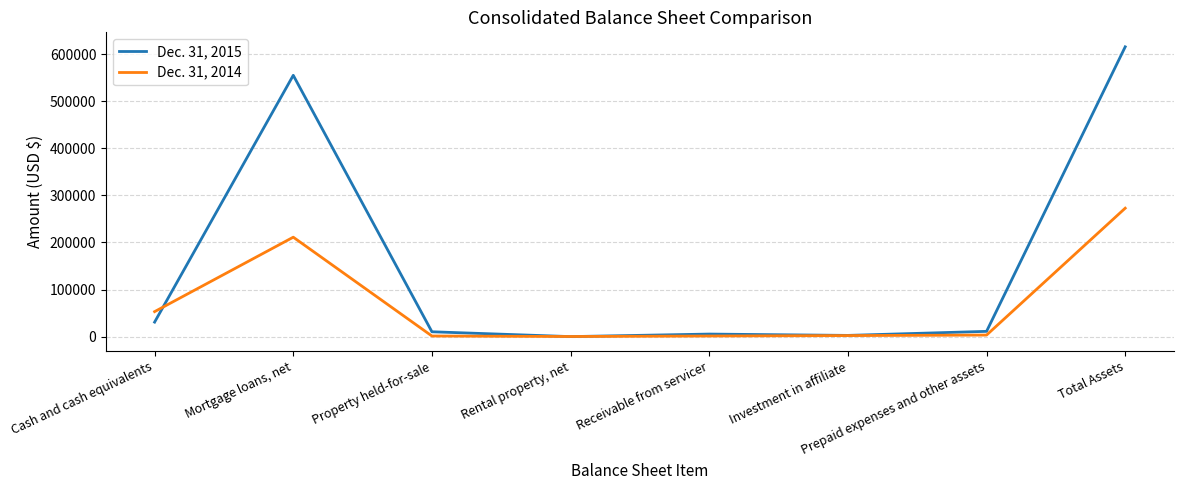

Where do Dec. 31, 2014 and Dec. 31, 2015 first cross each other?

Cash and cash equivalents and Mortgage loans, net